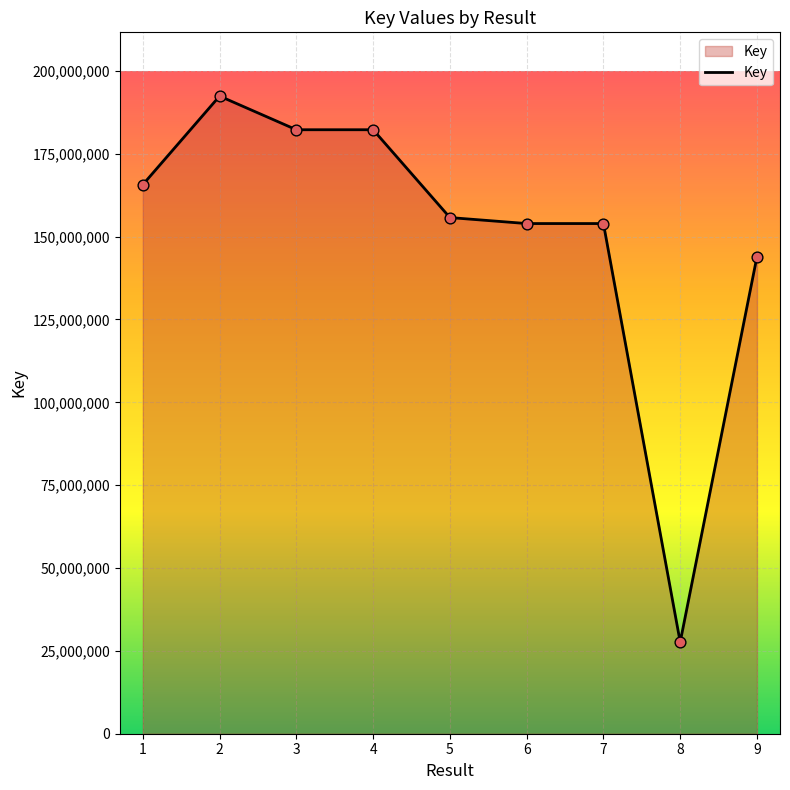

What is the change in value from 4 to 7?

-28304550